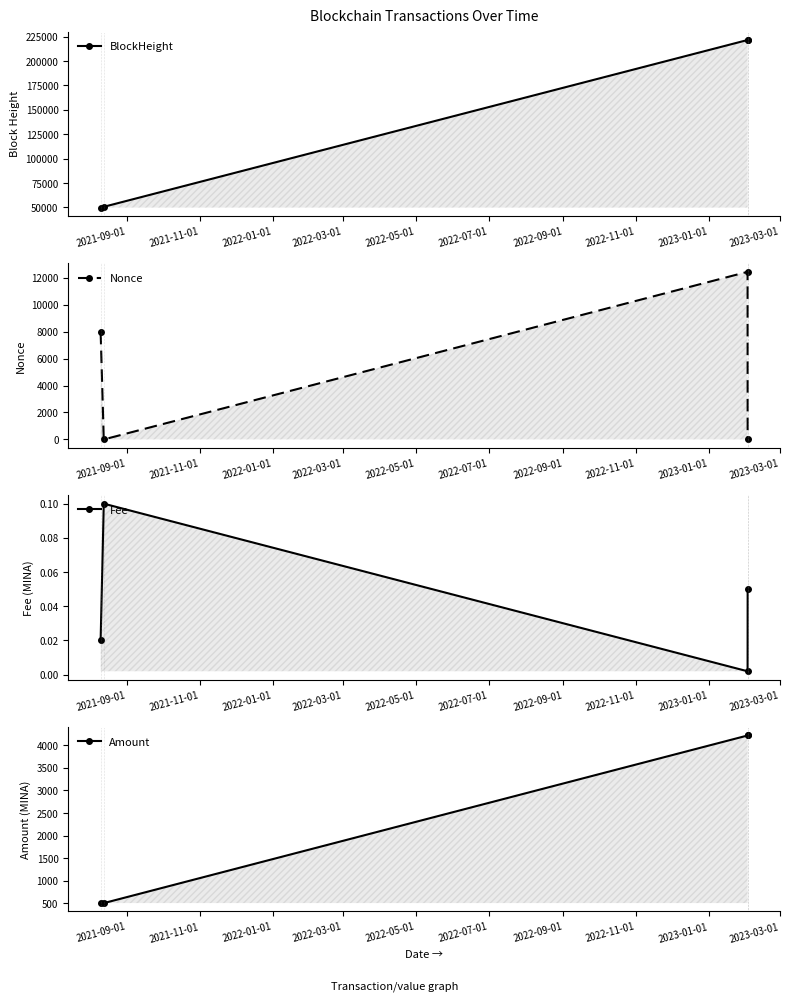

What is the average value of the BlockHeight series?

135906.8